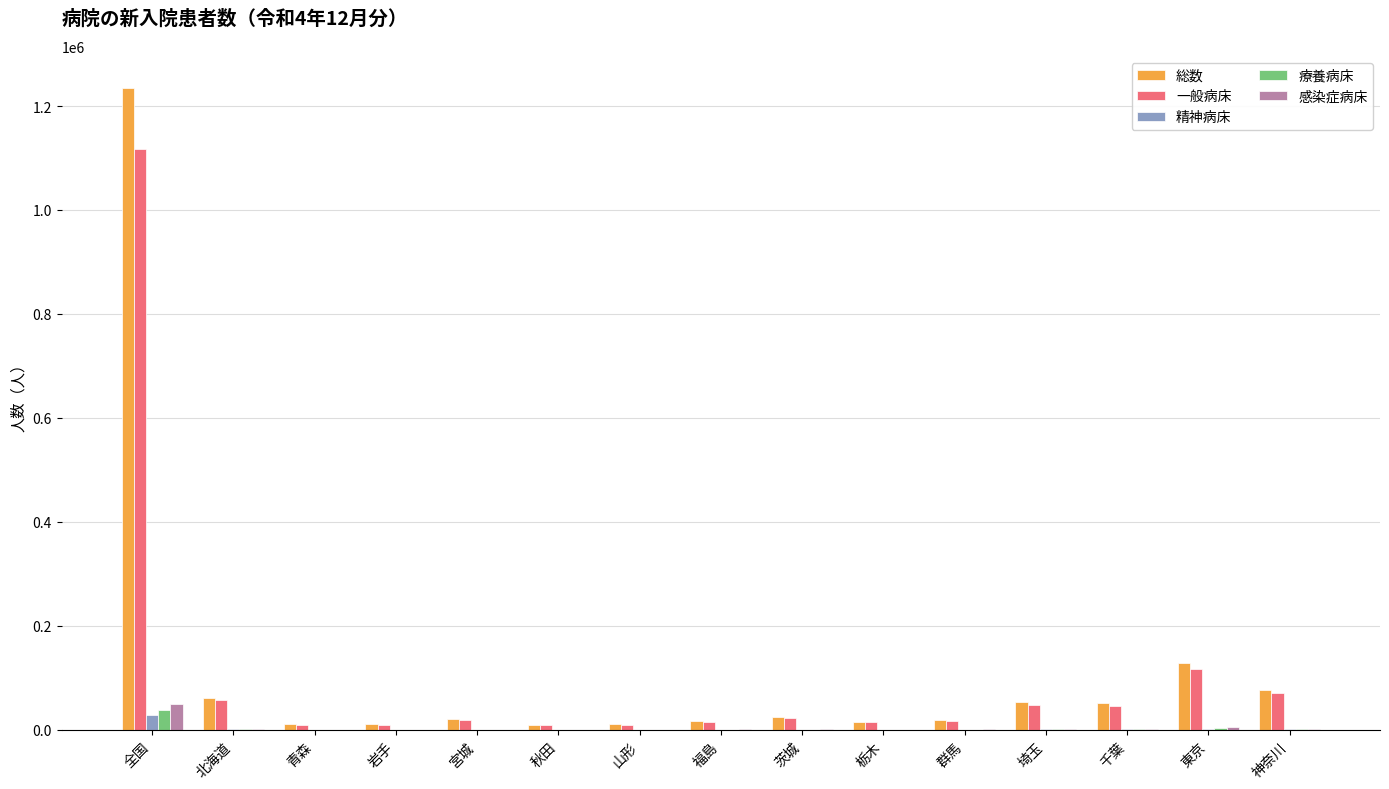

Where does the 総数 series first go above 21524?

全国